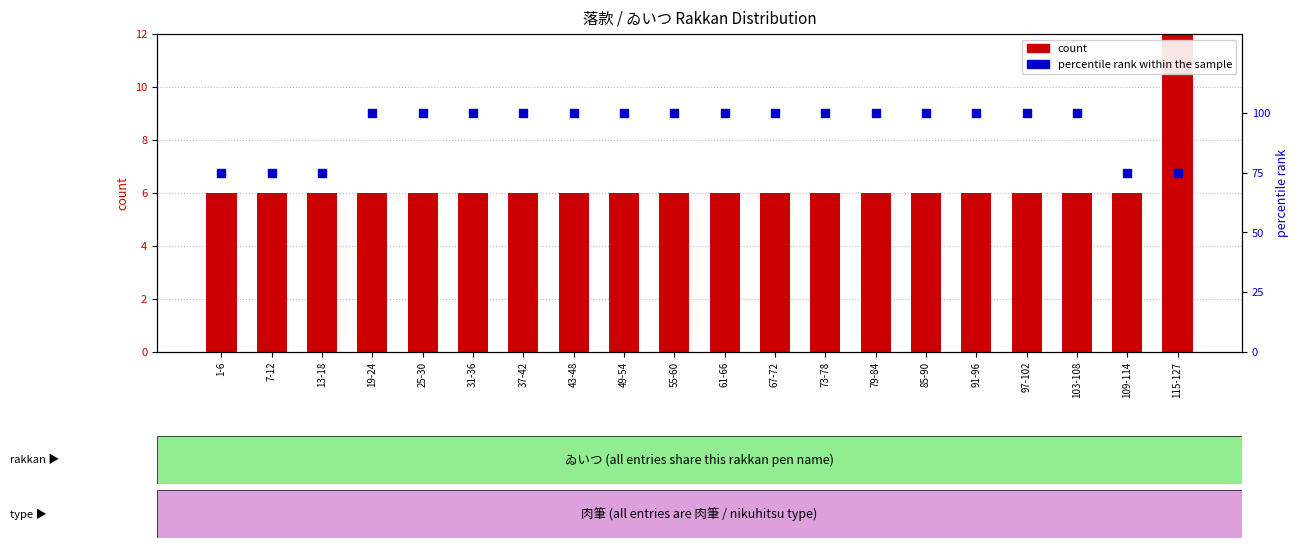

At how many categories does at least one series exceed 8?

20